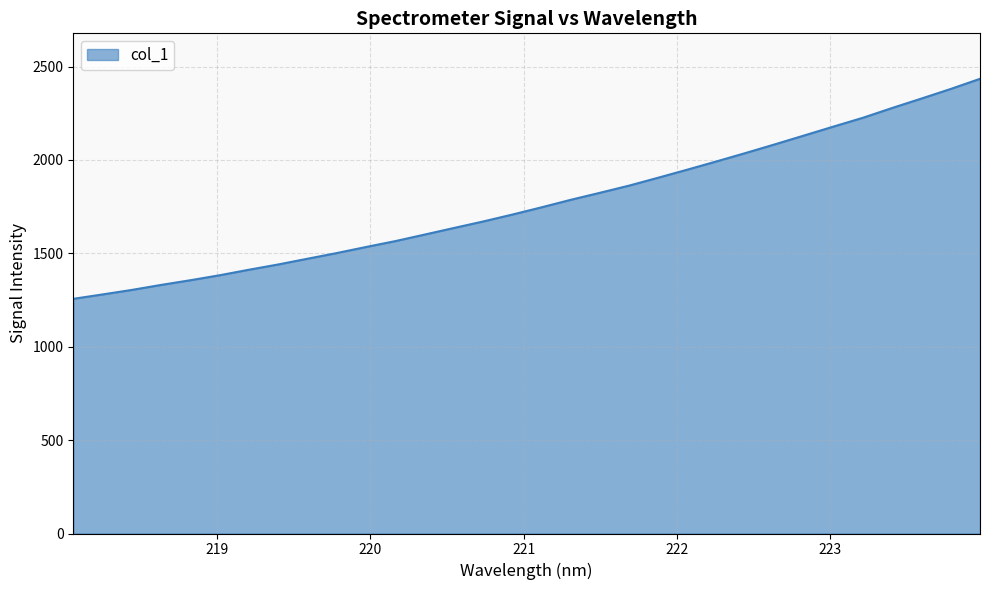

How many lines are shown in the chart?

1